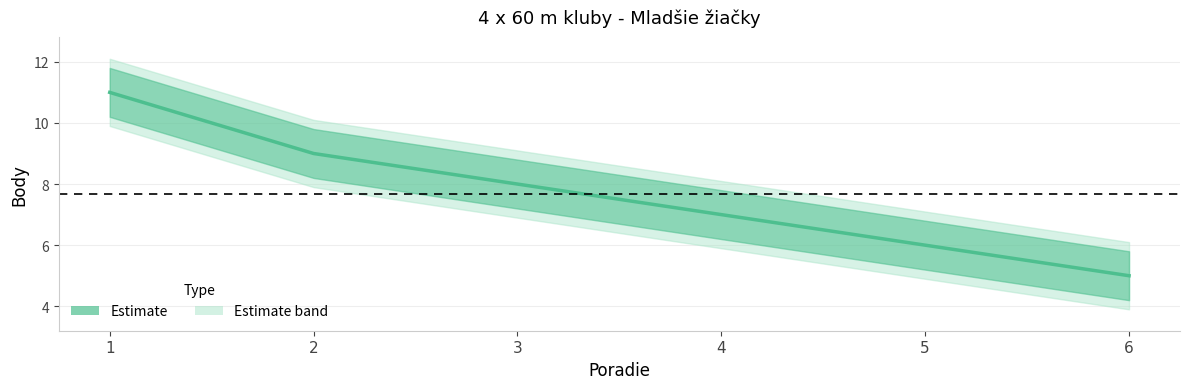

Reading left to right, transcribe all the data shown in this chart.

11	9	8	7	6	5